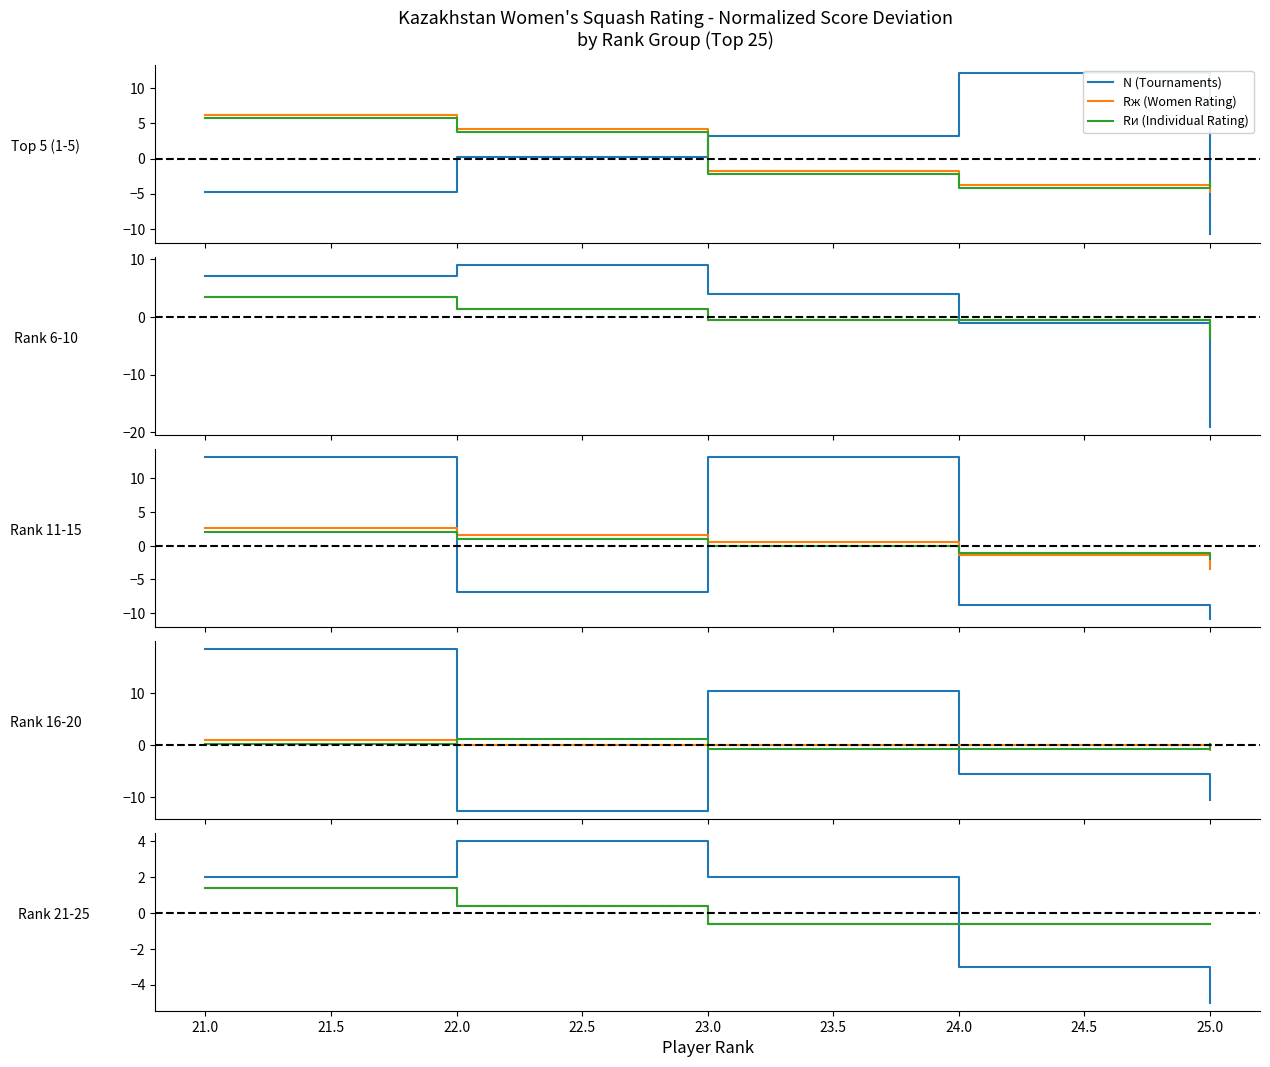

Which category has the highest value in the N (Tournaments) series?

22.0